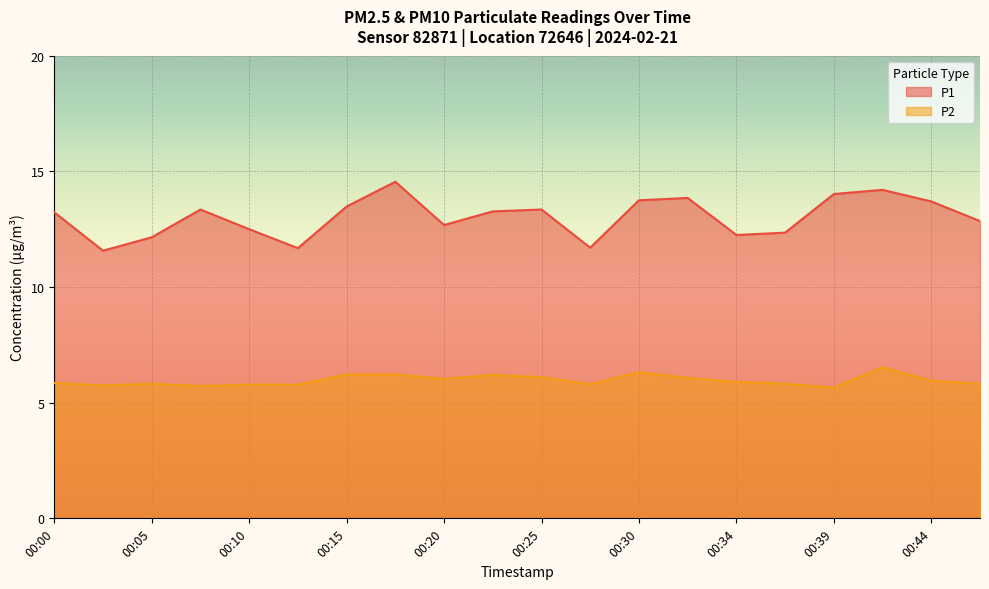

At which category does the chart reach its minimum across all series?

00:39